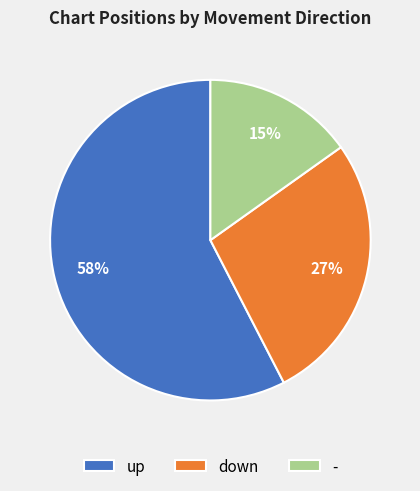

Which category accounts for the majority?

up